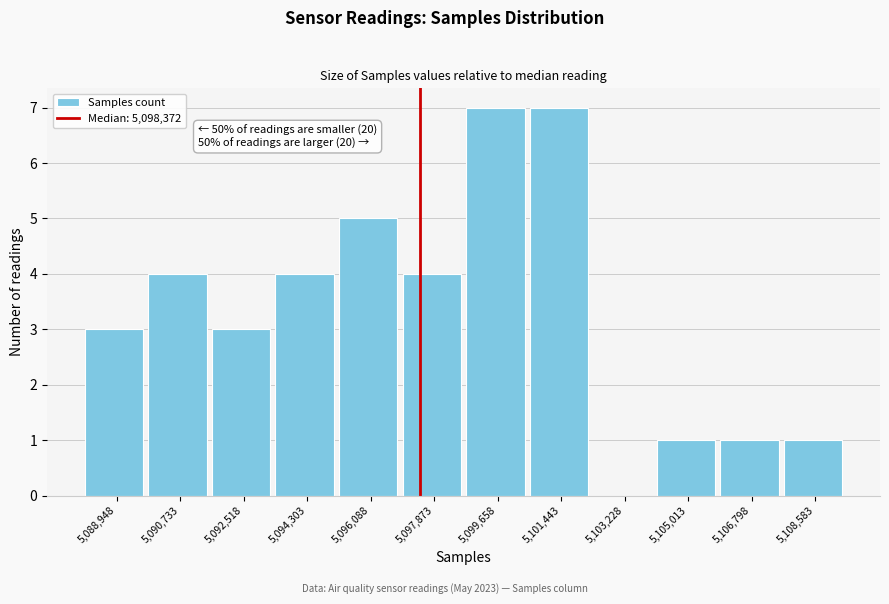

Reading right to left, transcribe all the data shown in this chart.

5,108,583=1	5,106,798=1	5,105,013=1	5,103,228=0	5,101,443=7	5,099,658=7	5,097,873=4	5,096,088=5	5,094,303=4	5,092,518=3	5,090,733=4	5,088,948=3